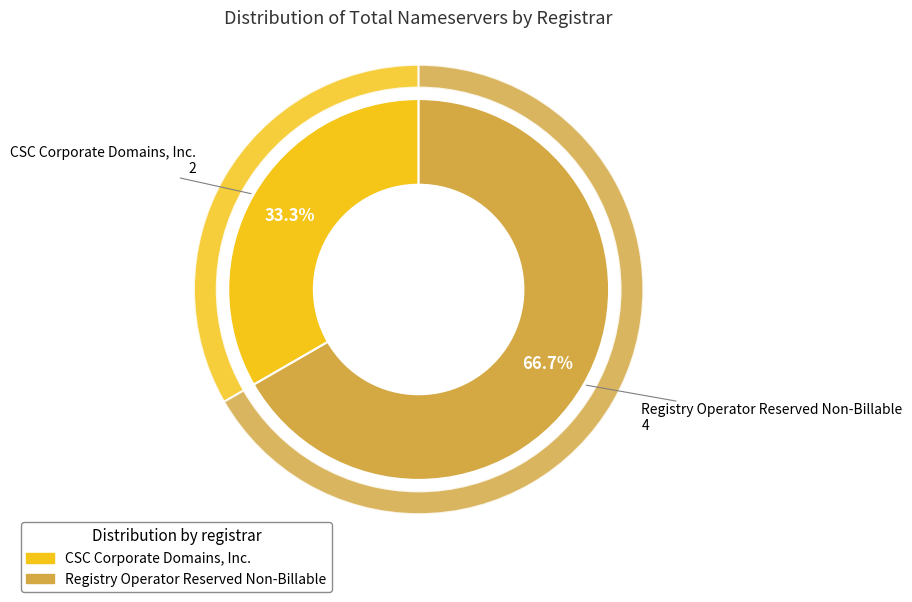

Is the sum of ICANN and Registry Operator Reserved Non-Billable greater than half?

Yes